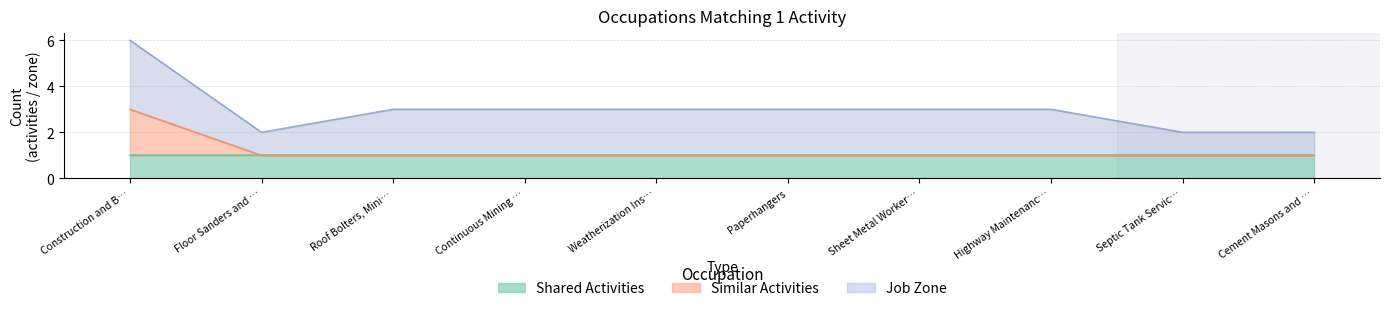

What is the sum of the Shared Activities values at Weatherization Installers and Technicians and Construction and Building Inspectors?

2